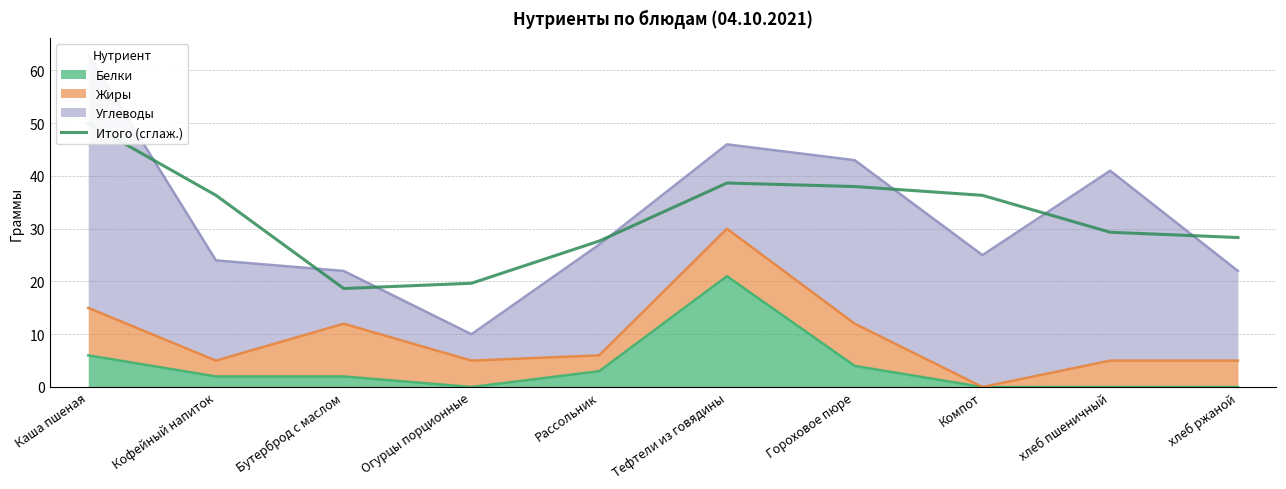

Reading left to right, extract all data points from this chart.

Каша пшеная=50.0	Кофейный напиток=36.3	Бутерброд с маслом=18.7	Огурцы порционные=19.7	Рассольник=27.7	Тефтели из говядины=38.7	Гороховое пюре=38.0	Компот=36.3	хлеб пшеничный=29.3	хлеб ржаной=28.3